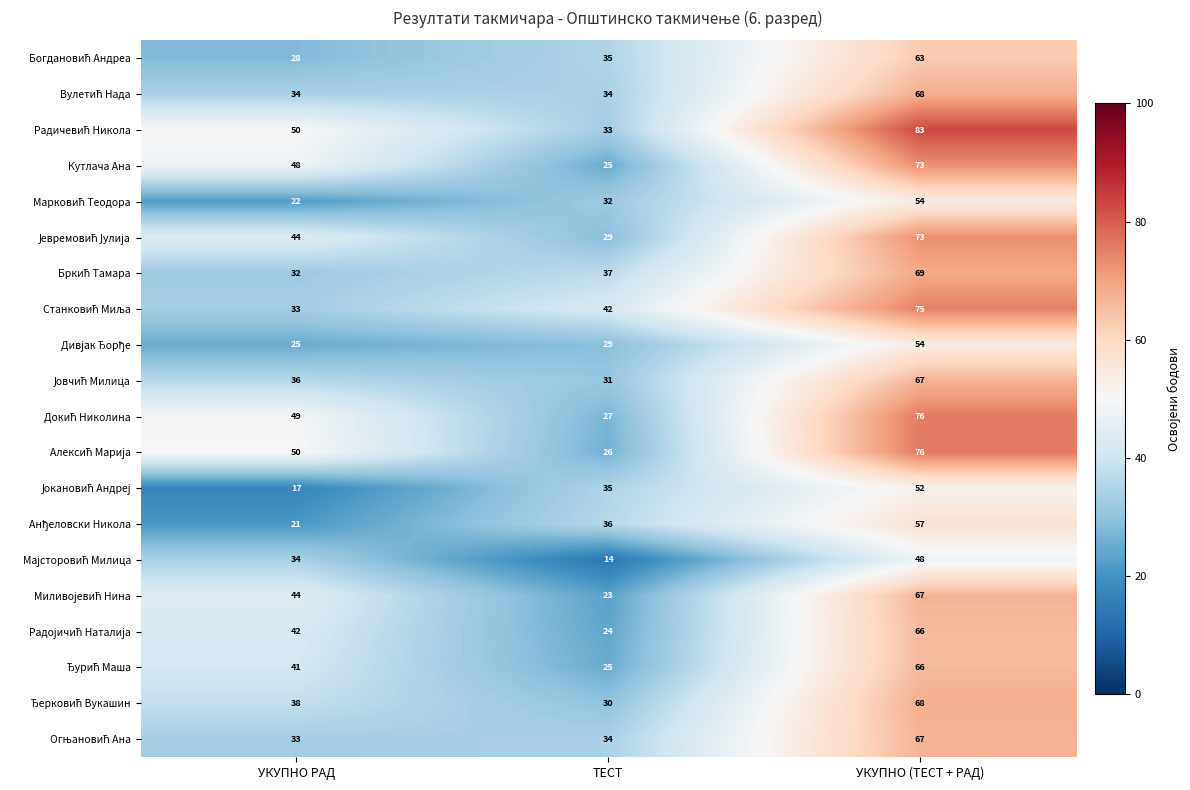

At which category does the chart reach its minimum across all series?

ТЕСТ